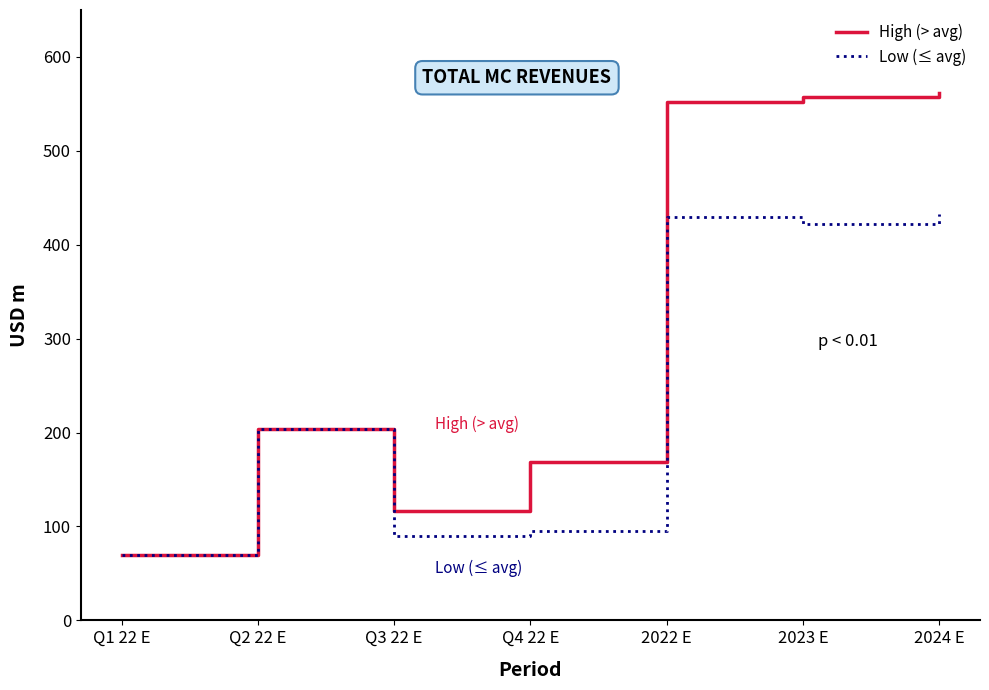

Which label corresponds to the smallest value in the chart?

Q1 22 E